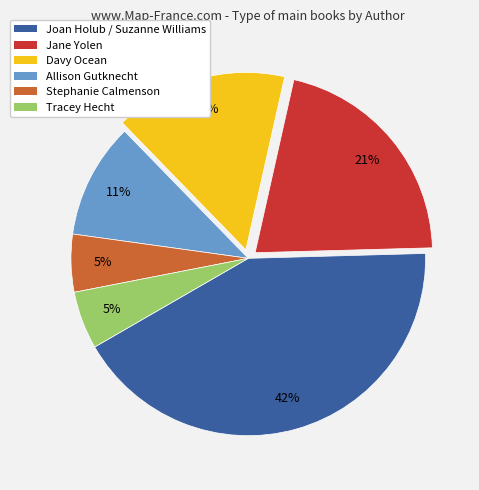

Do Davy Ocean and Tracey Hecht together represent more than half of the pie?

No